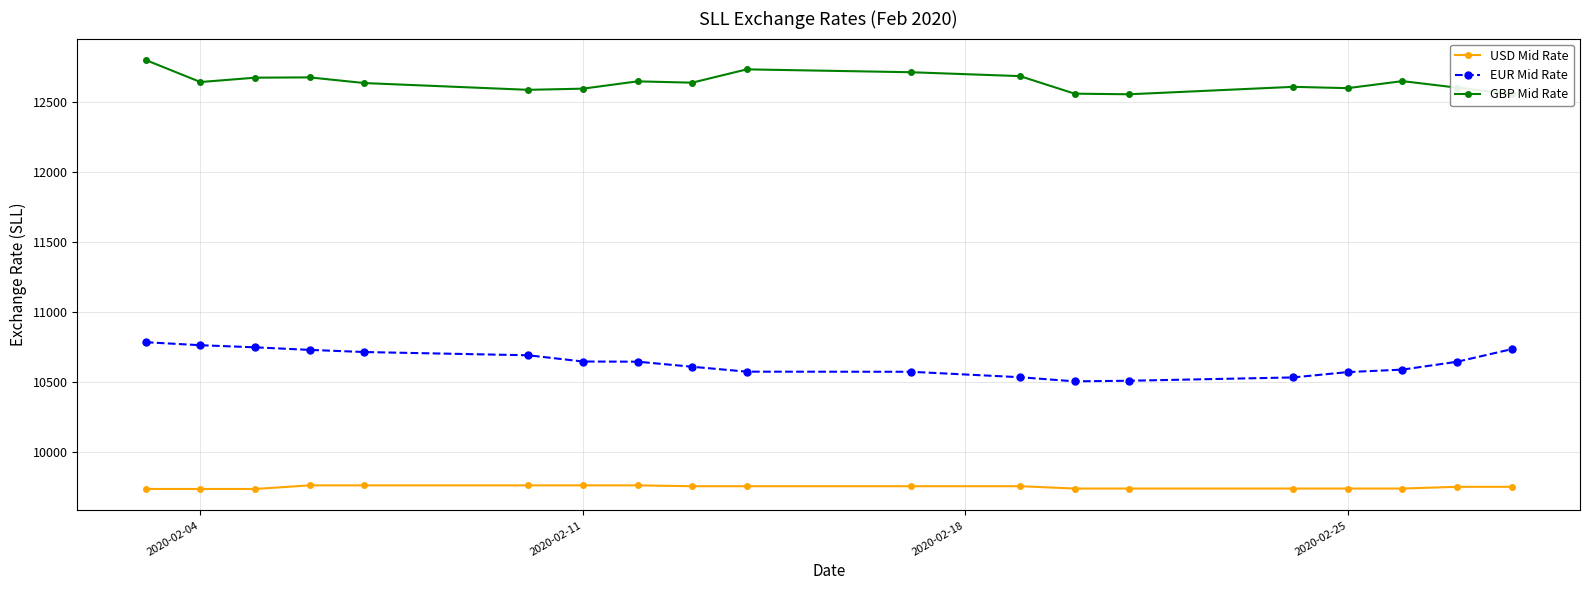

Rank the series by their average value, from highest to lowest.

GBP Mid Rate, EUR Mid Rate, USD Mid Rate